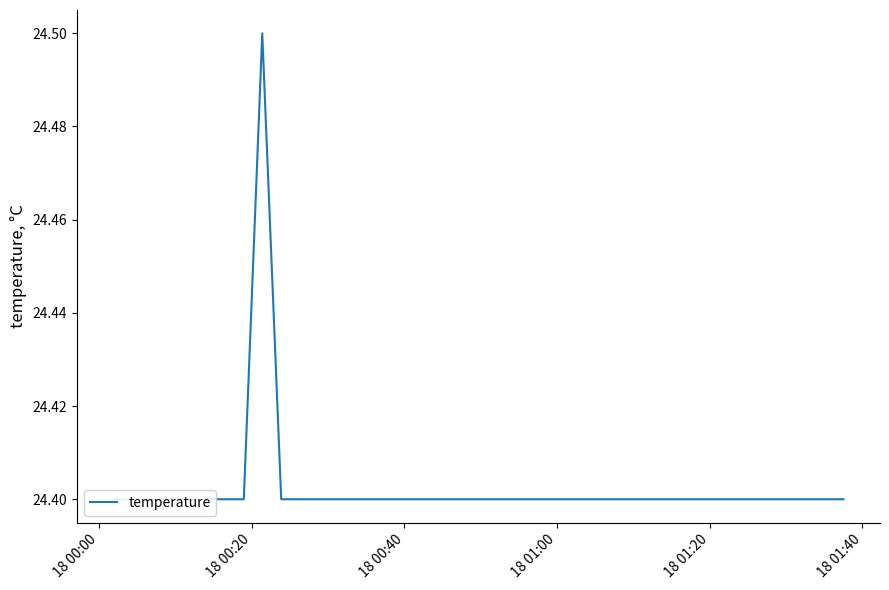

What is the value of the 14th point from the left?

24.4